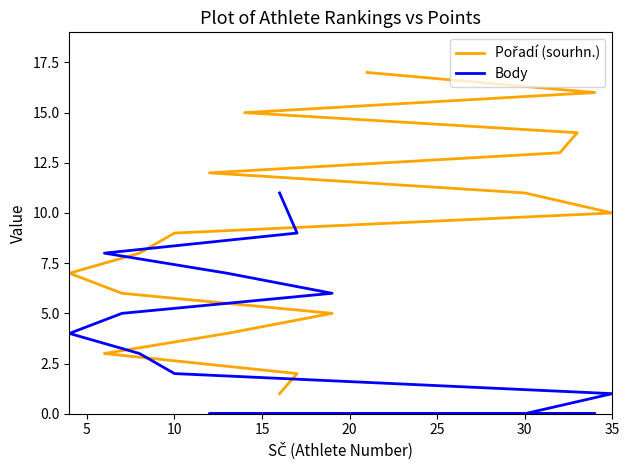

How many data points in Body are less than 2?

8